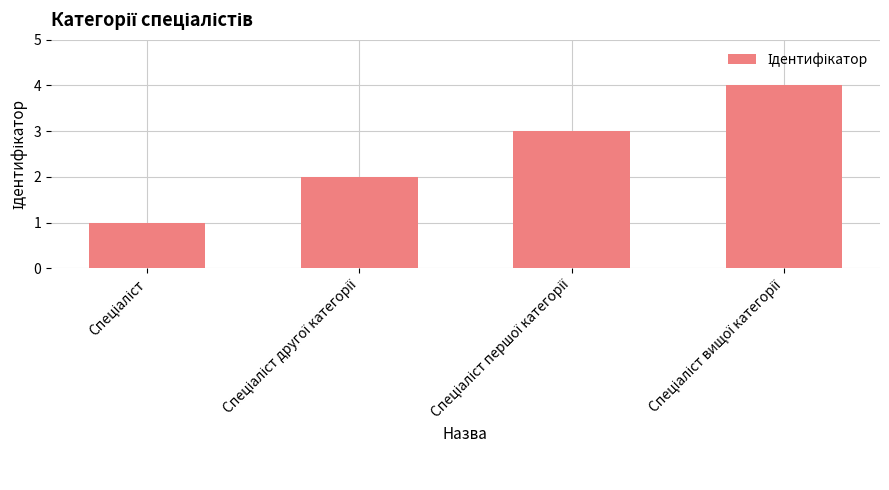

How many categories are shown in the chart?

4